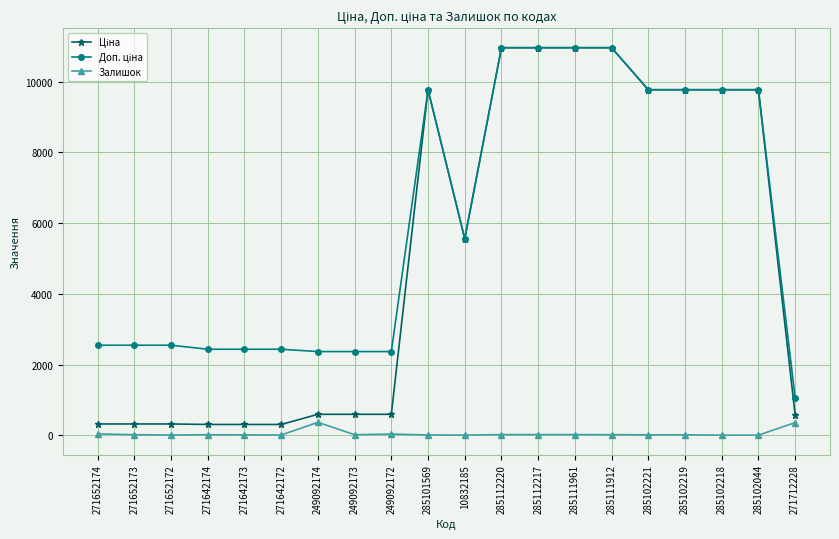

What is the greatest value displayed?

10964.4